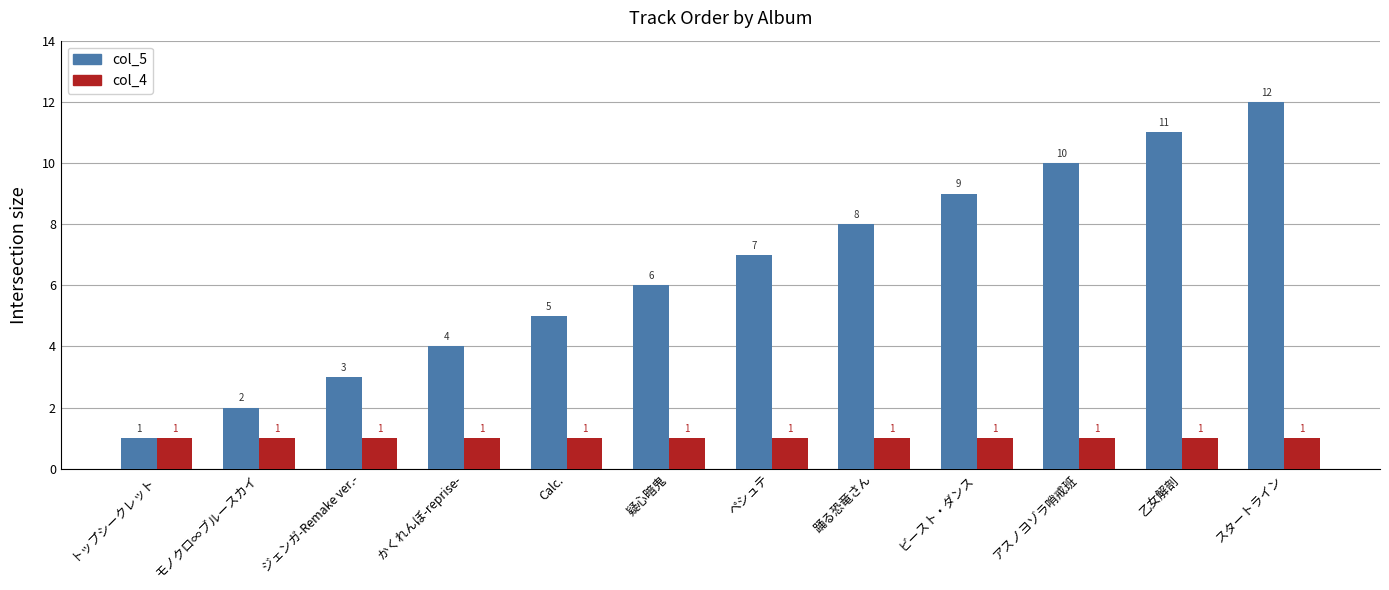

What is the total value across all series at 踊る恐竜さん?

9